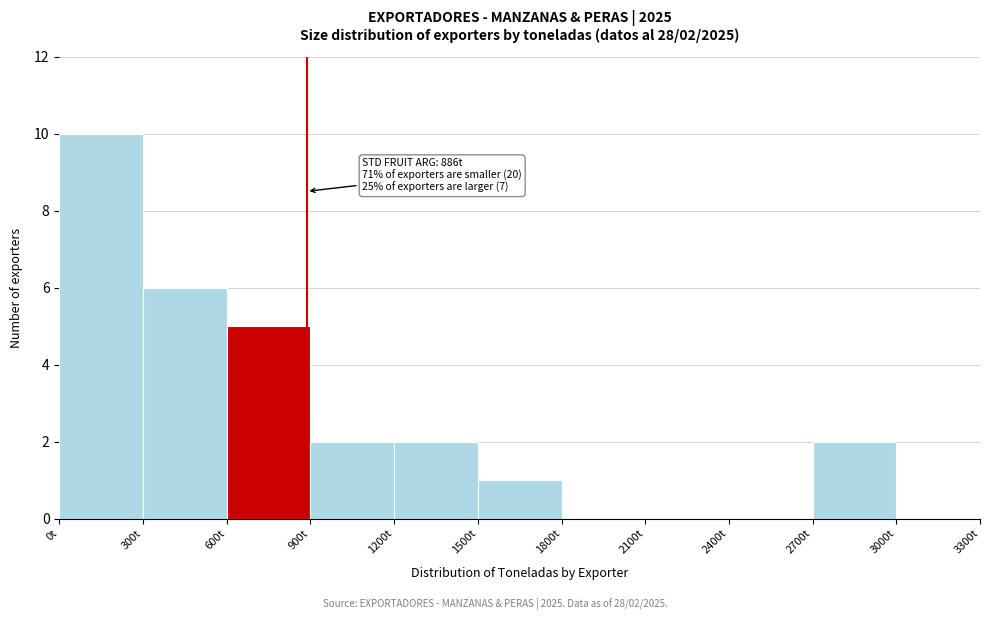

Which range on the x-axis has the tallest bar?

0 to 300